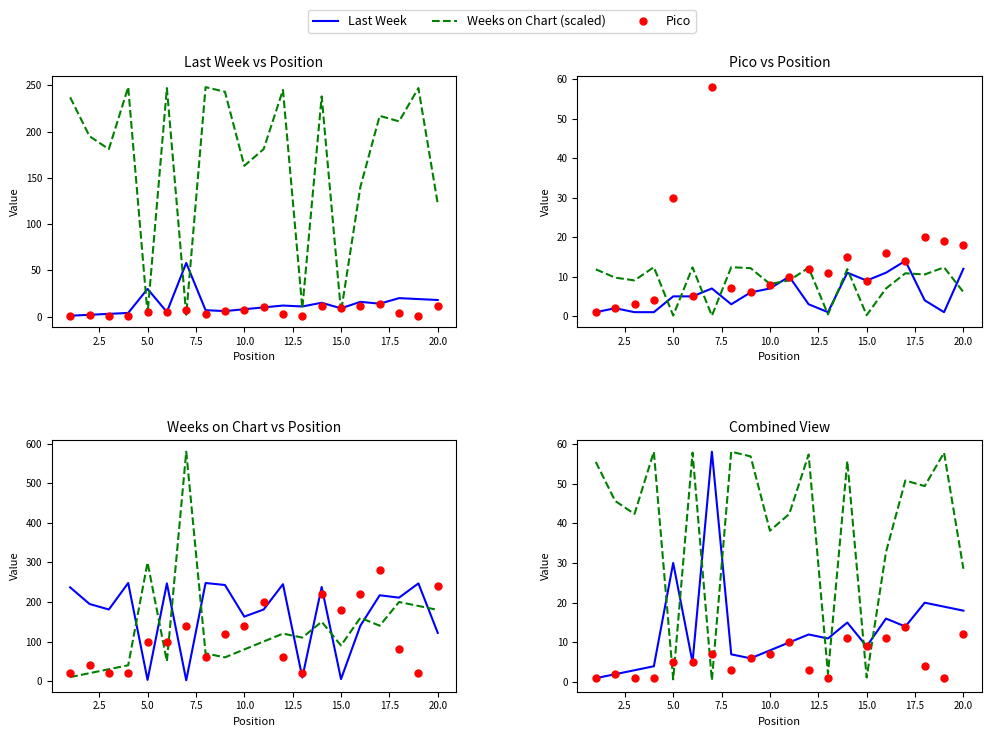

Which series has the largest total across all categories?

Weeks on Chart (scaled)